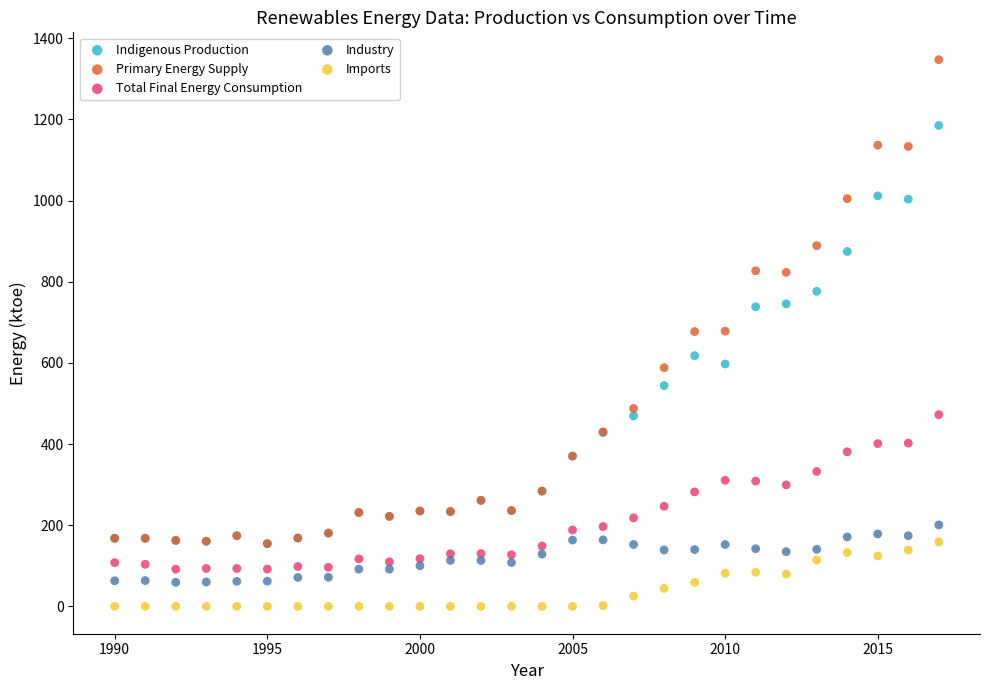

Which series contains the lowest Y value?

Imports